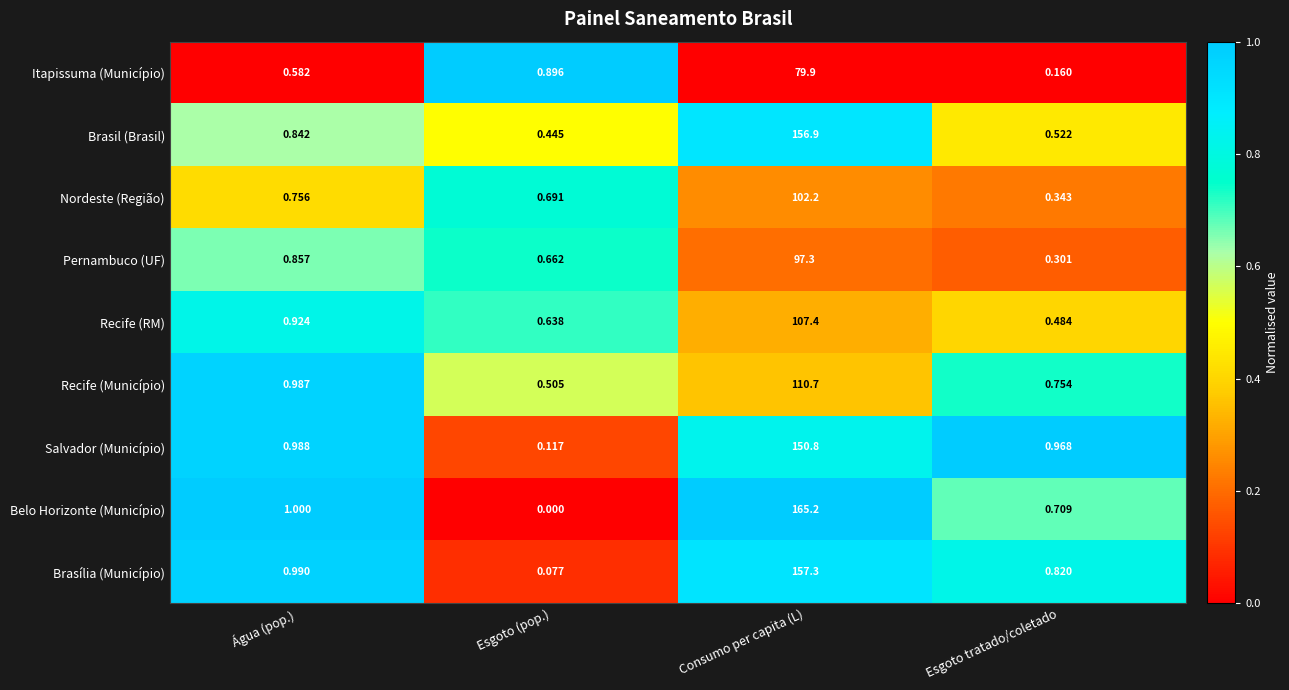

At which category is the sum across all series the highest?

Consumo per capita (L)